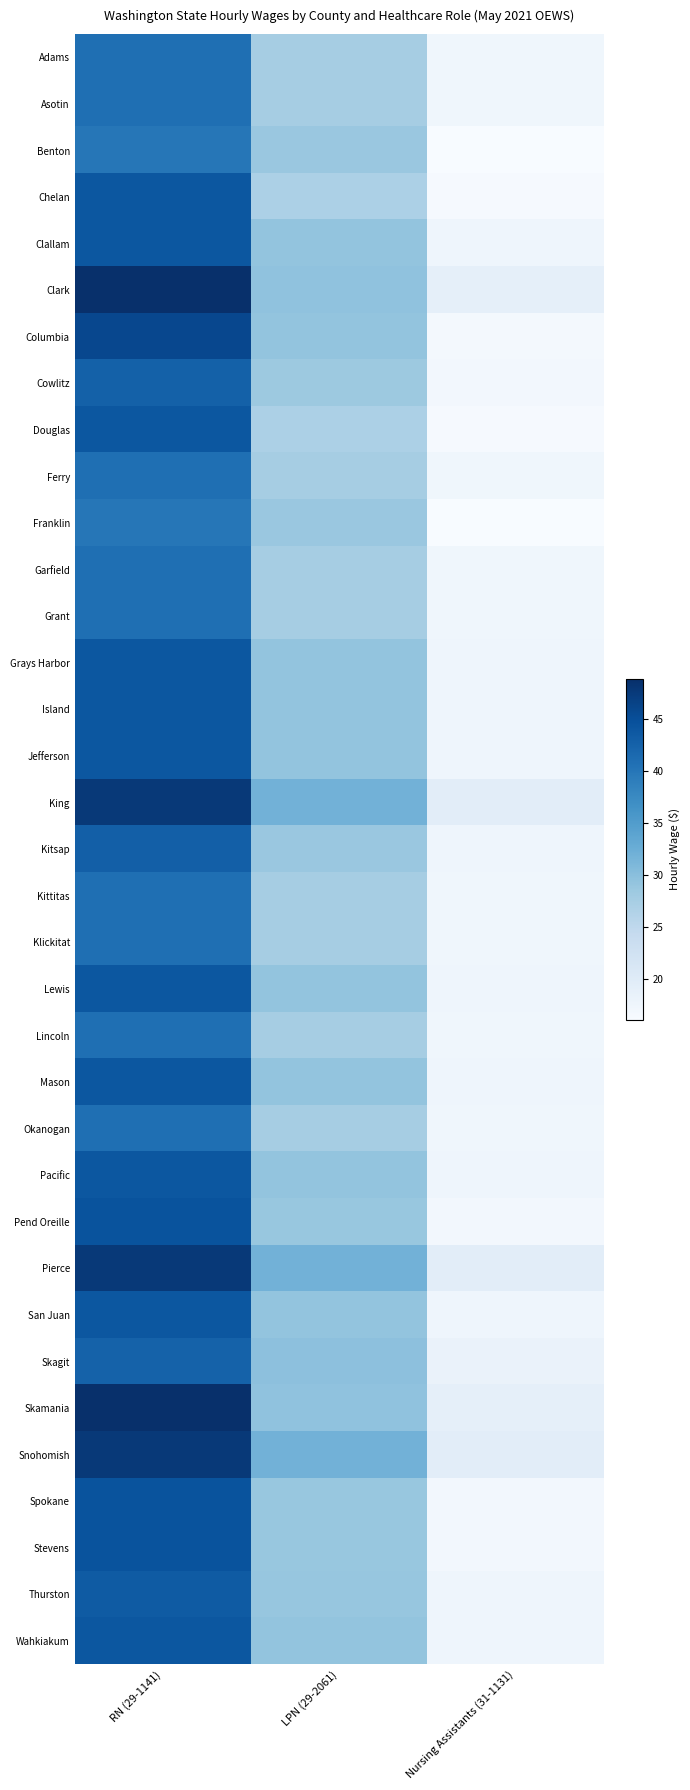

Which series has the largest total across all categories?

King